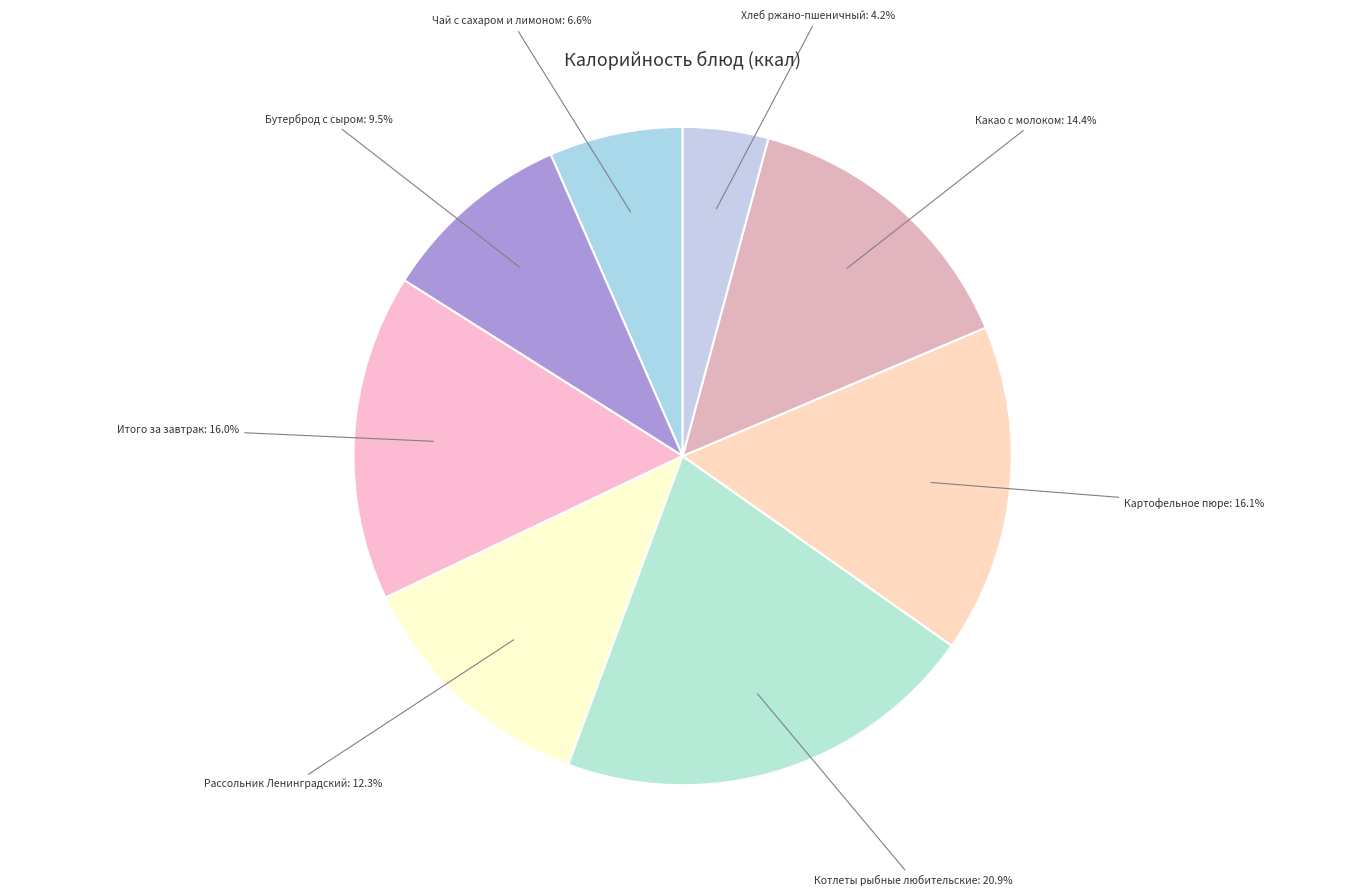

Combined, do Рассольник Ленинградский and Чай с сахаром и лимоном account for over 50%?

No